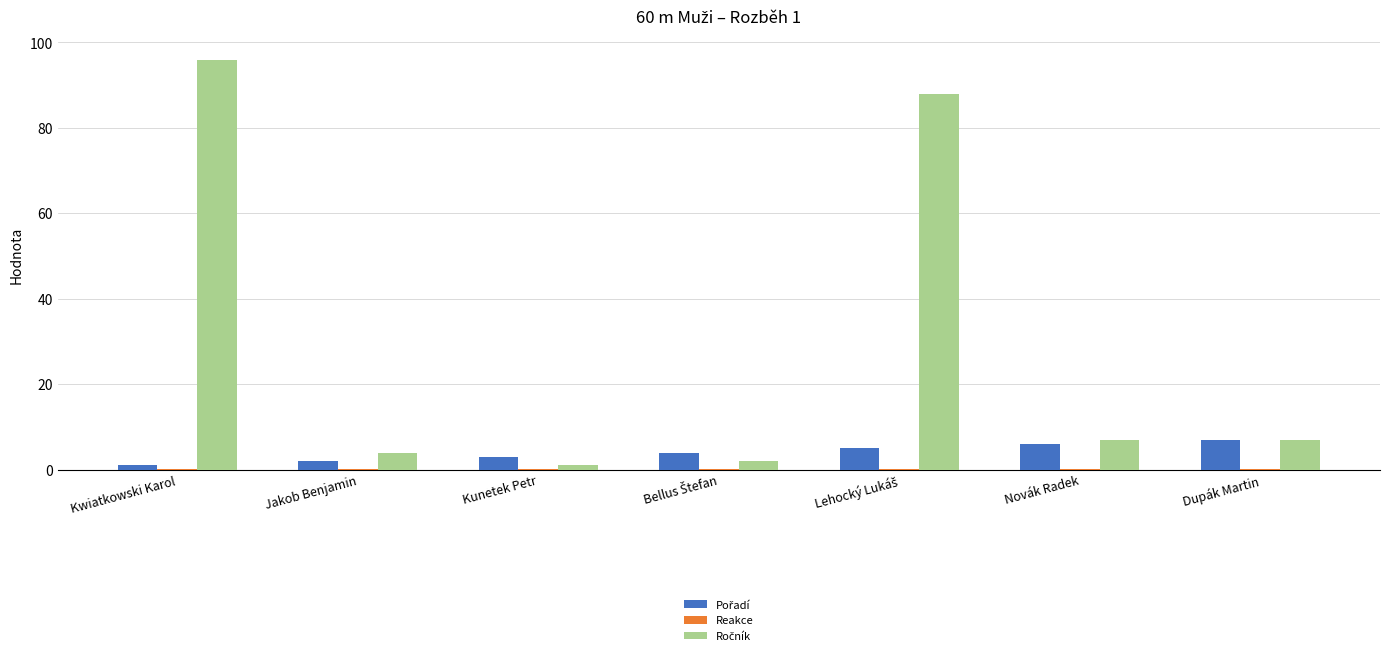

What is the greatest value displayed?

96.0